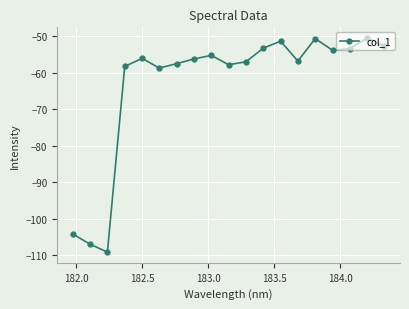

How many lines are shown in the chart?

1